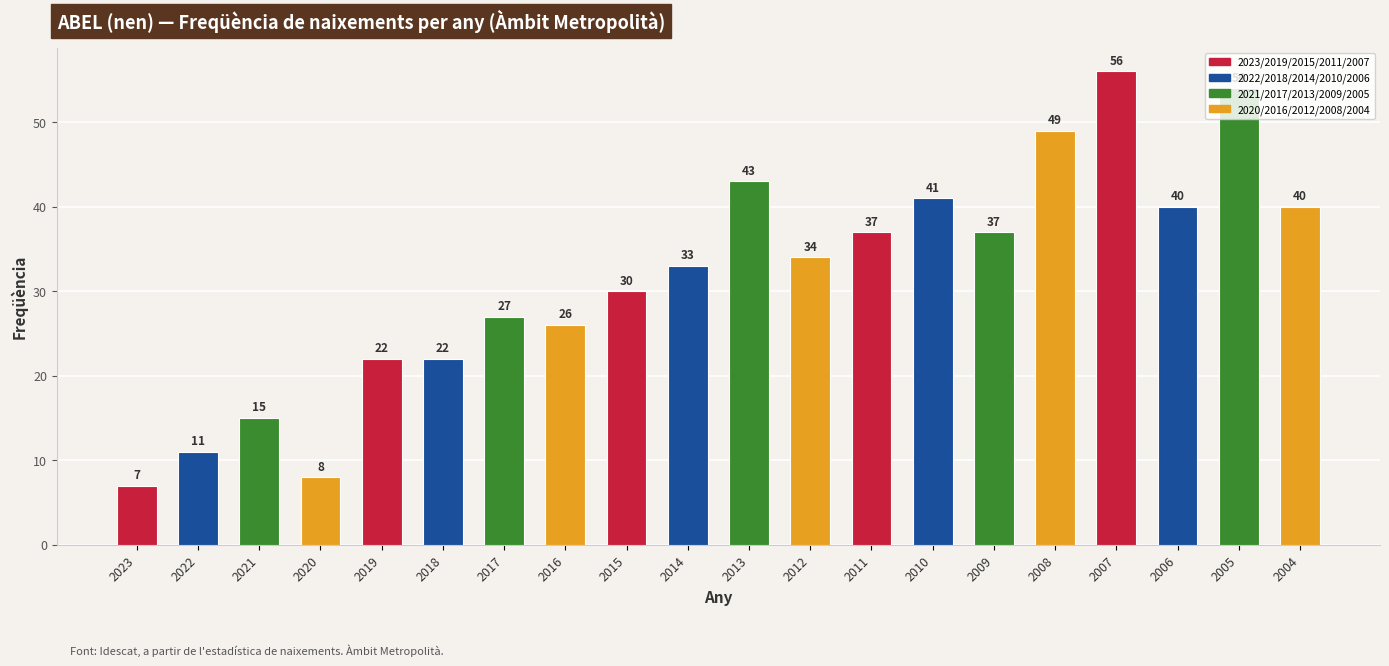

Where does the data first go above 34?

2013